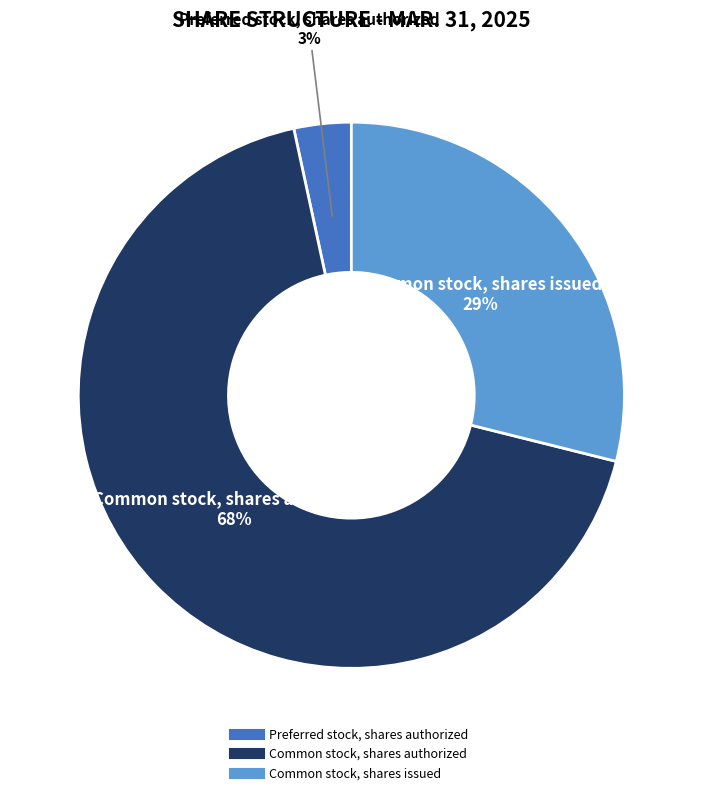

Is Preferred stock, shares authorized the majority of the pie?

No